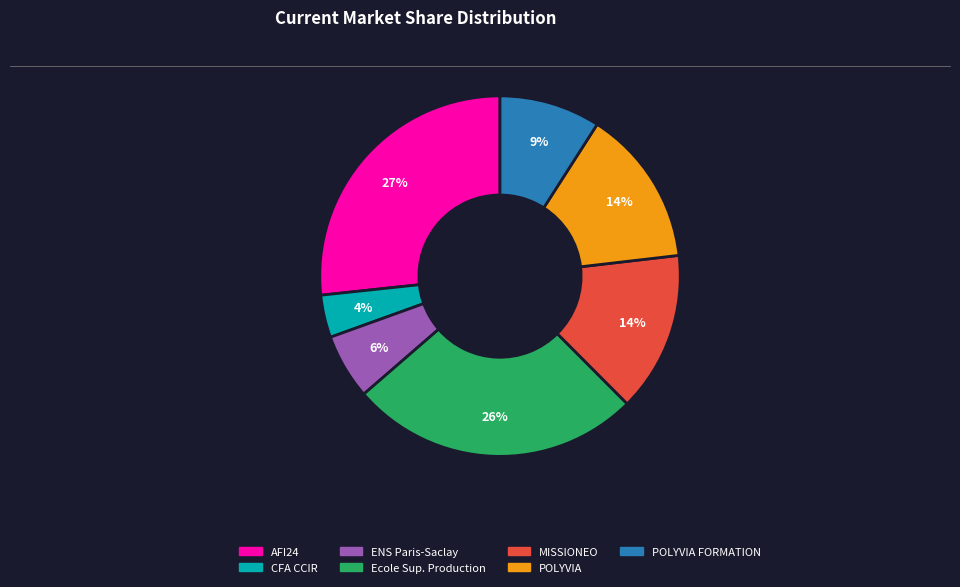

To the nearest percent, what is the average slice percentage?

14%